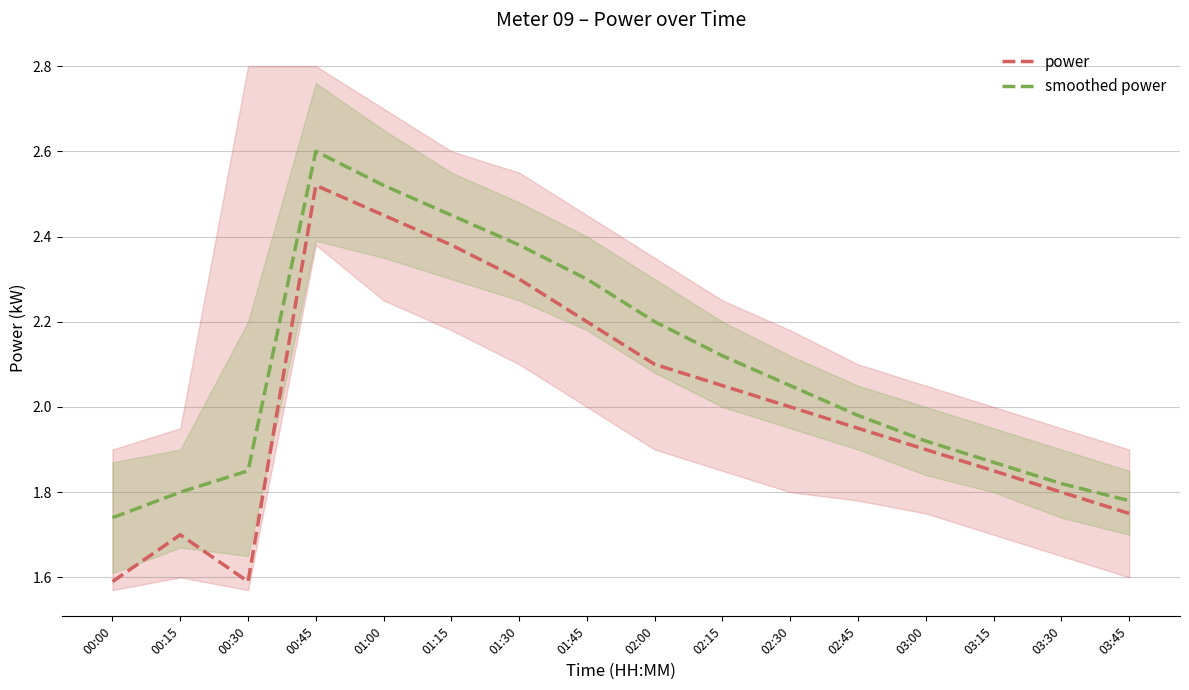

At which label does smoothed power reach its minimum?

00:00